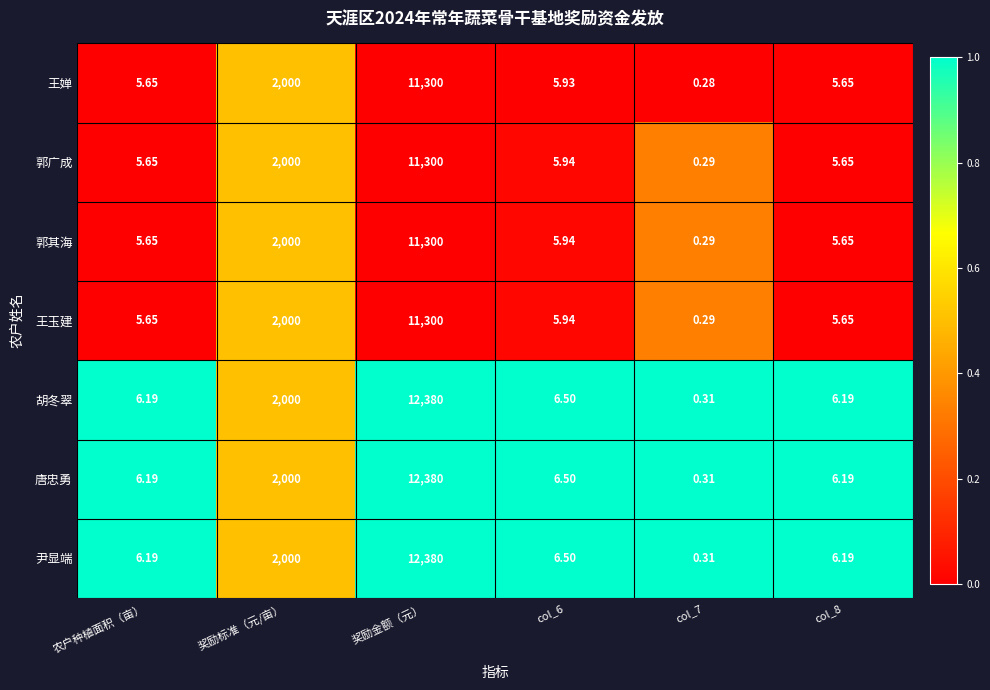

Which label corresponds to the largest value in the chart?

奖励金额（元）